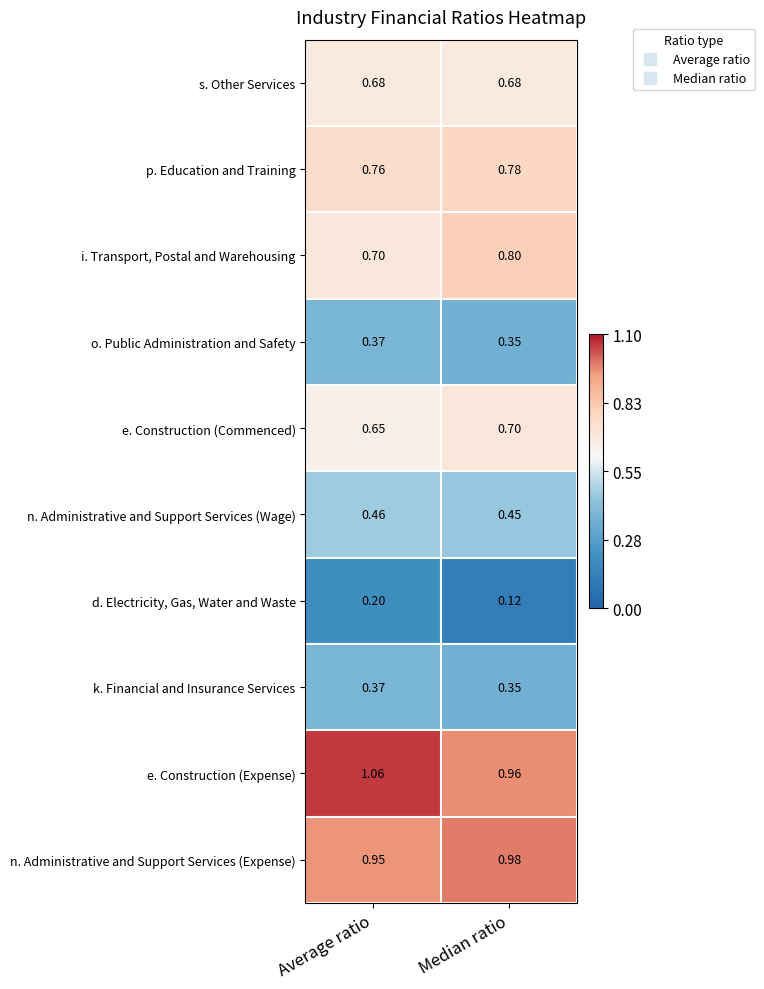

How many distinct data groups are displayed?

10